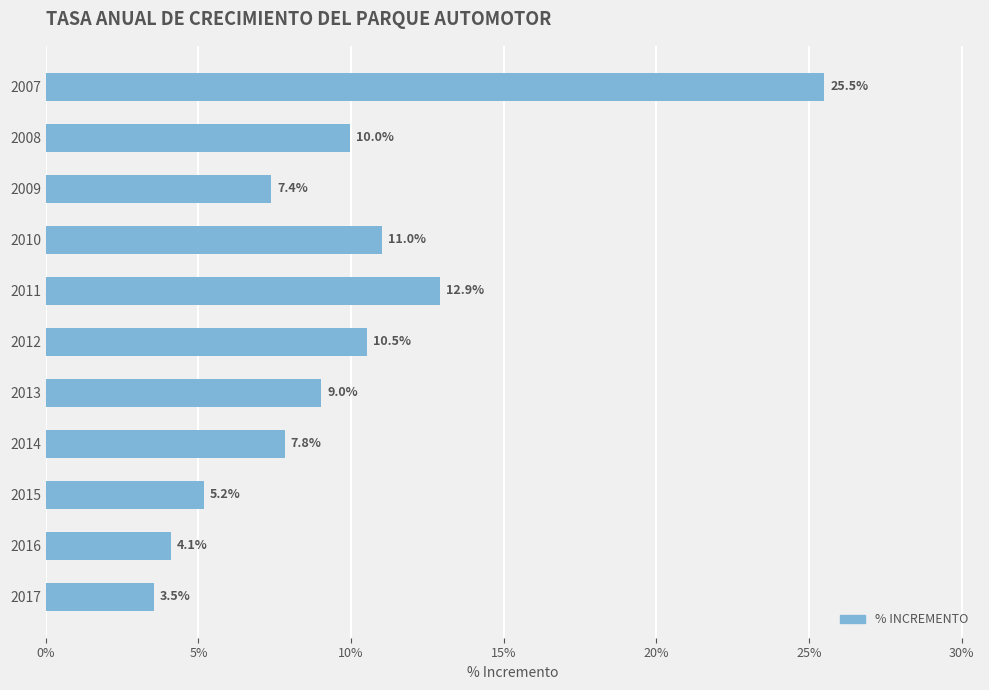

Are the bars horizontal?

Yes